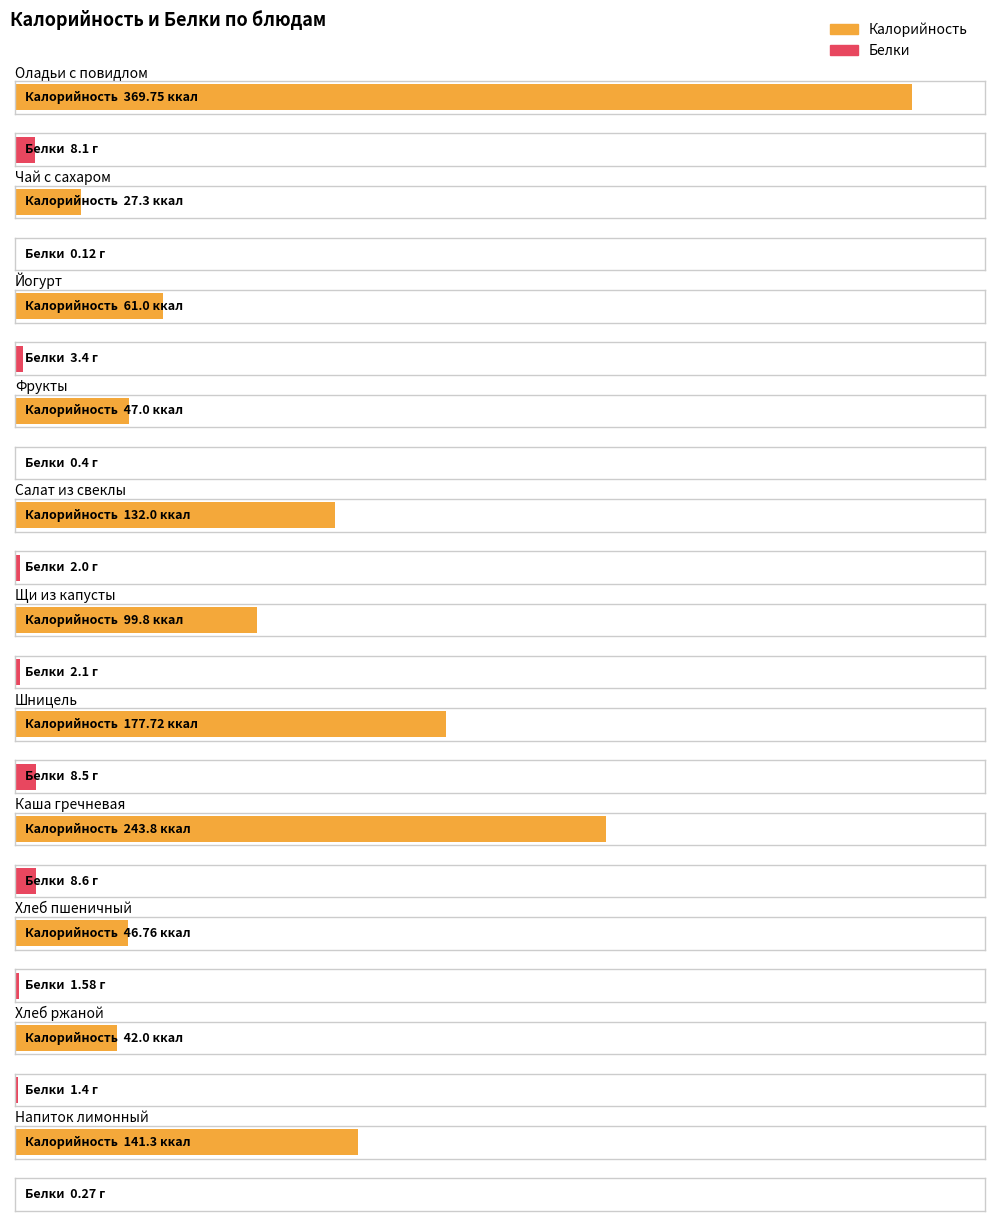

What is the total value across all series at Хлеб пшеничный?

48.3